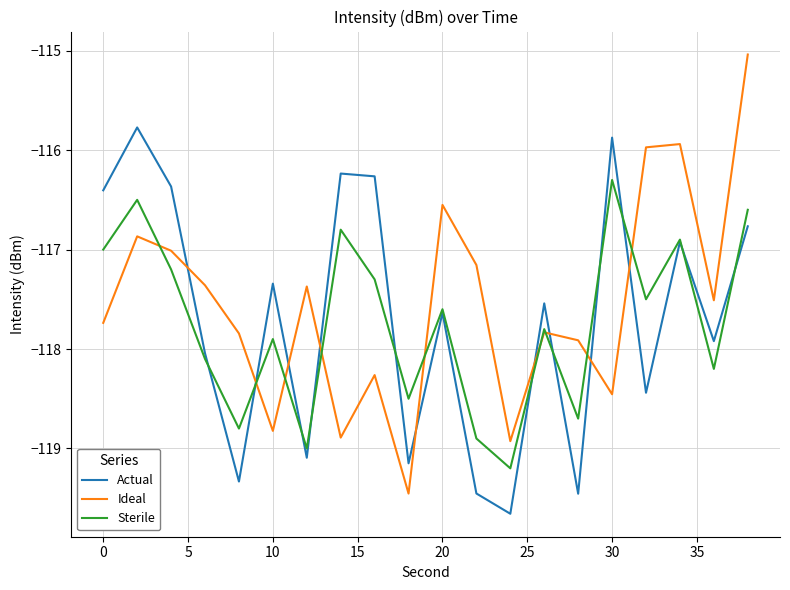

Rank the series by their maximum value, from highest to lowest.

Ideal, Actual, Sterile